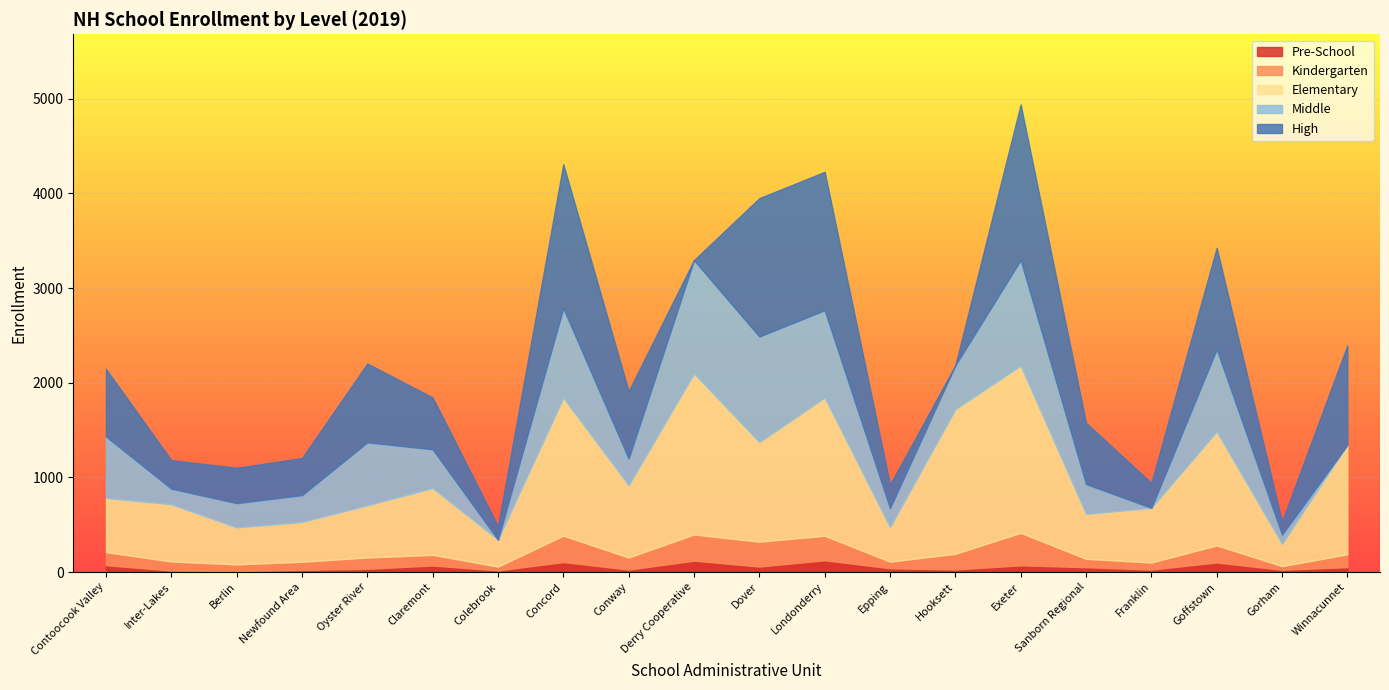

Rank the categories by Kindergarten value from lowest to highest.

Gorham, Colebrook, Epping, Berlin, Franklin, Newfound Area, Sanborn Regional, Inter-Lakes, Claremont, Oyster River, Conway, Winnacunnet, Contoocook Valley, Hooksett, Goffstown, Londonderry, Dover, Derry Cooperative, Concord, Exeter